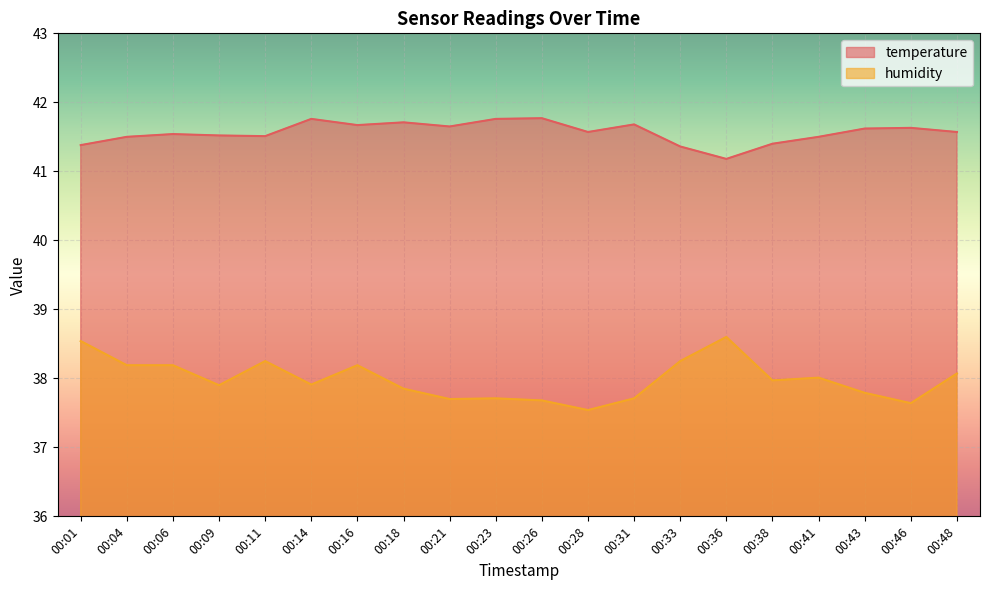

Which series has the largest total across all categories?

temperature